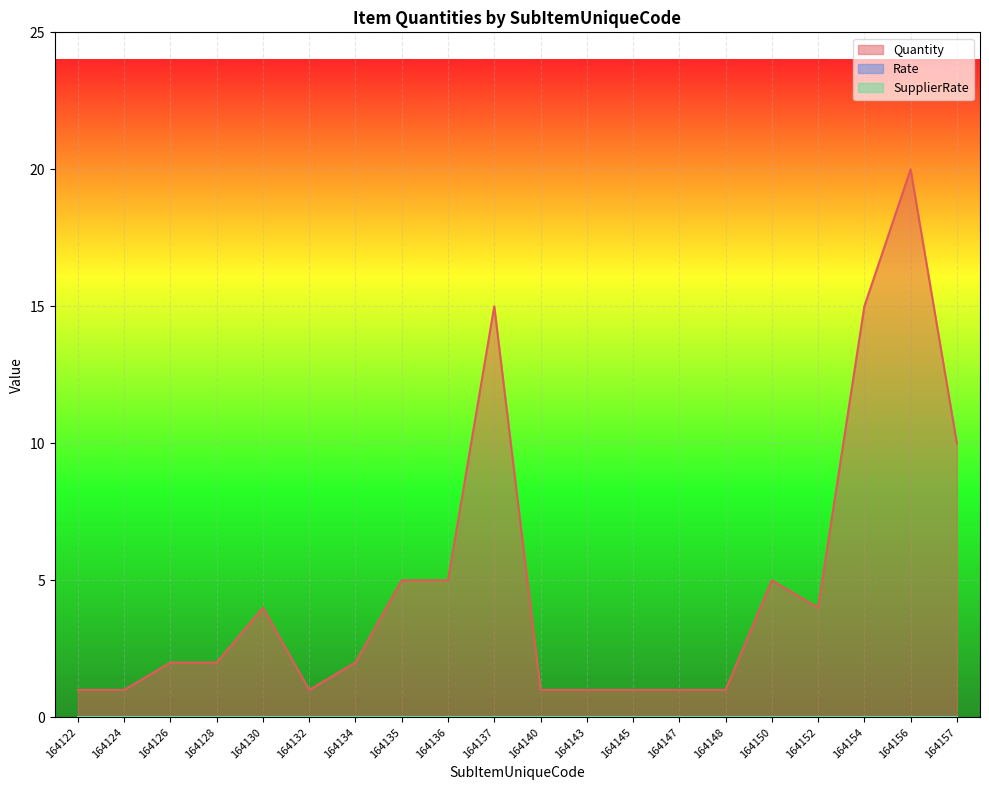

Which series has the widest spread of values?

Quantity